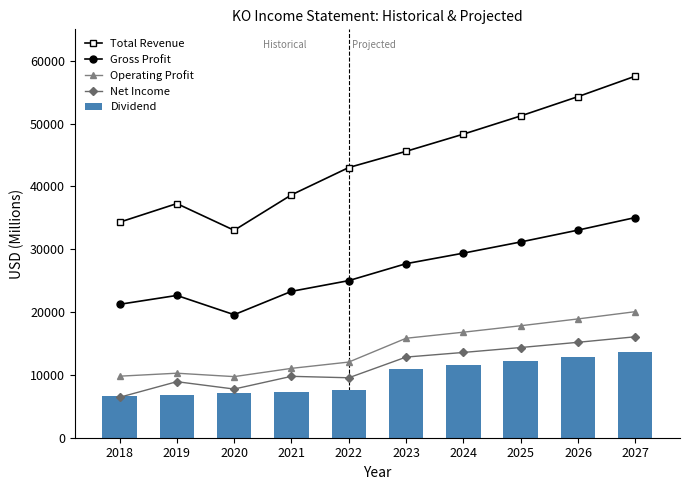

At which label does Total Revenue first exceed 45583?

2023